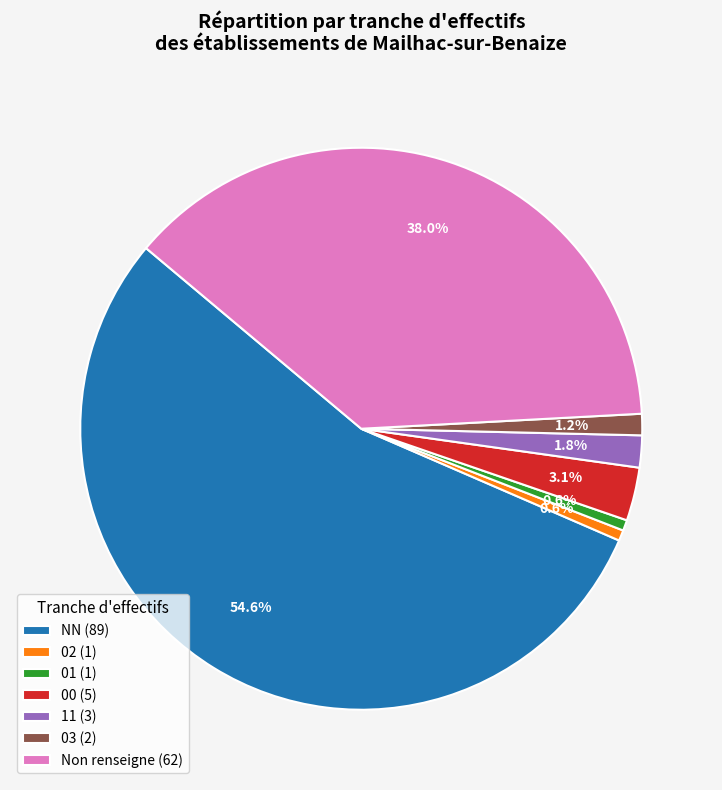

Between 00 (5) and Non renseigne (62), which is larger?

Non renseigne (62)